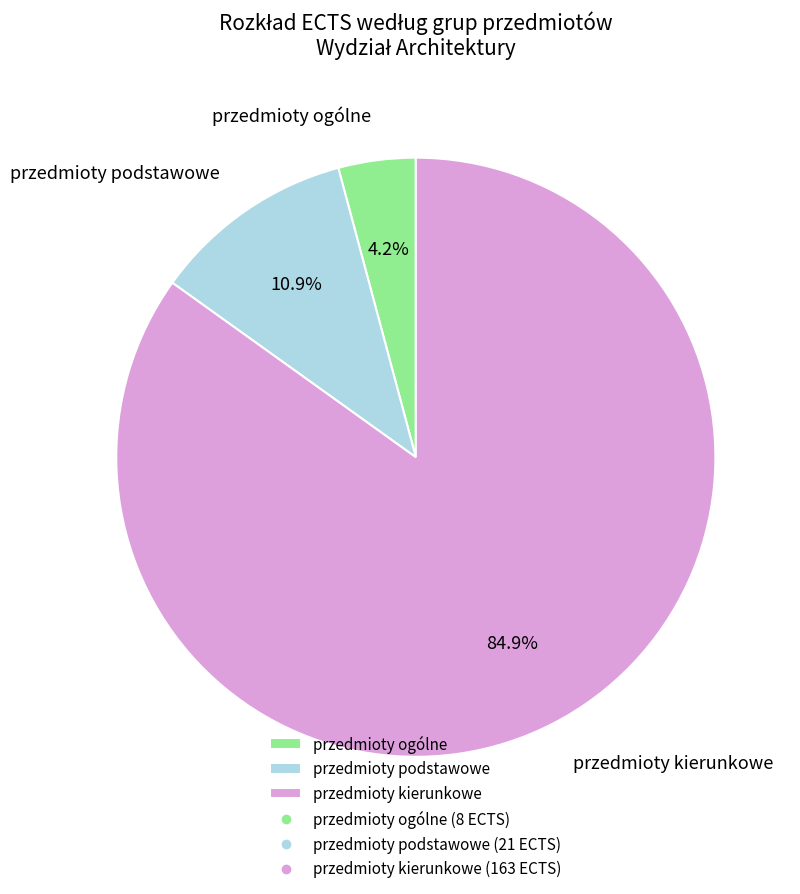

To the nearest percent, what is the difference between the przedmioty ogólne and przedmioty podstawowe slice percentages?

7%